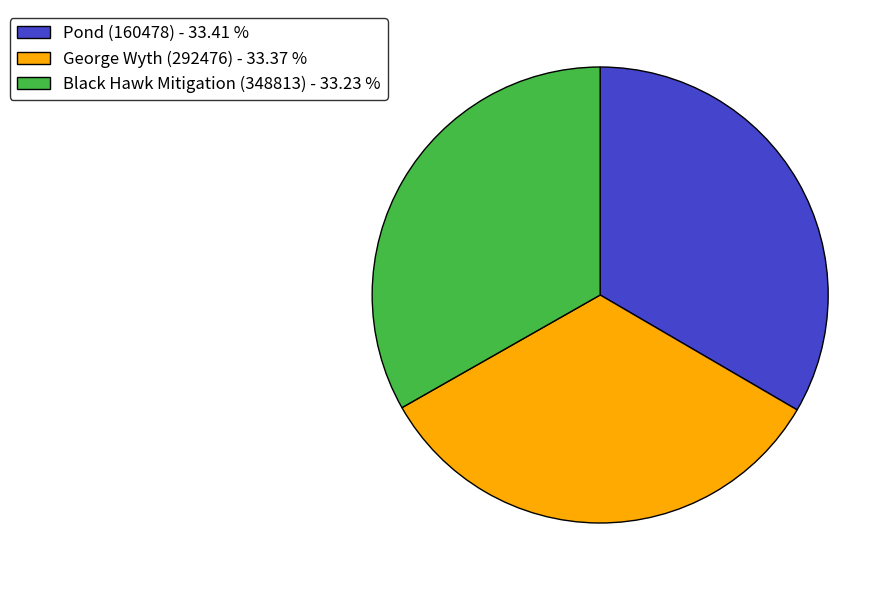

Is Black Hawk Mitigation (348813) the majority of the pie?

No